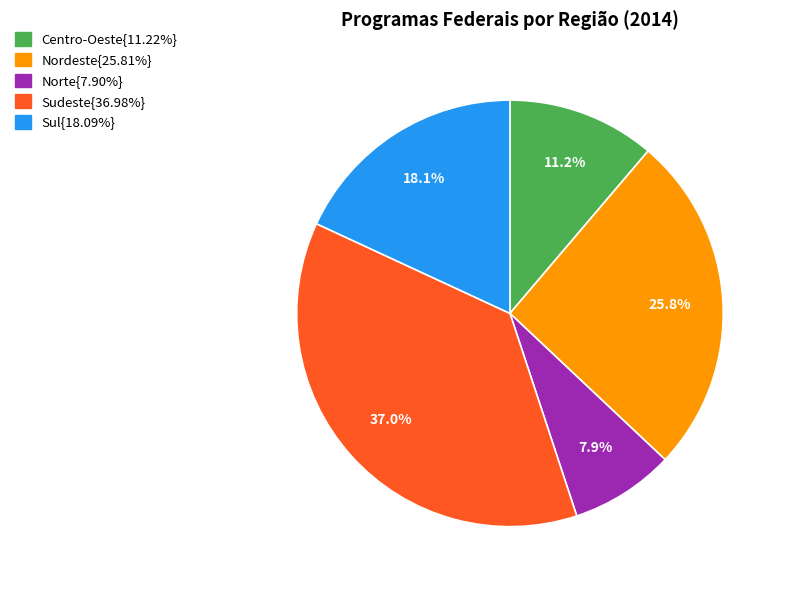

Is there a majority slice in this chart?

No